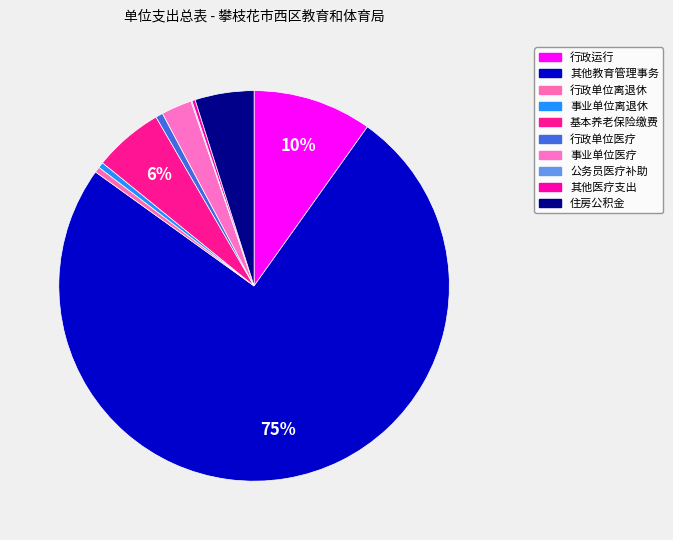

Rank the categories by value from highest to lowest.

其他教育管理事务支出, 行政运行, 机关事业单位基本养老保险缴费支出, 住房公积金, 事业单位医疗, 行政单位医疗, 行政单位离退休, 事业单位离退休, 其他行政事业单位医疗支出, 公务员医疗补助